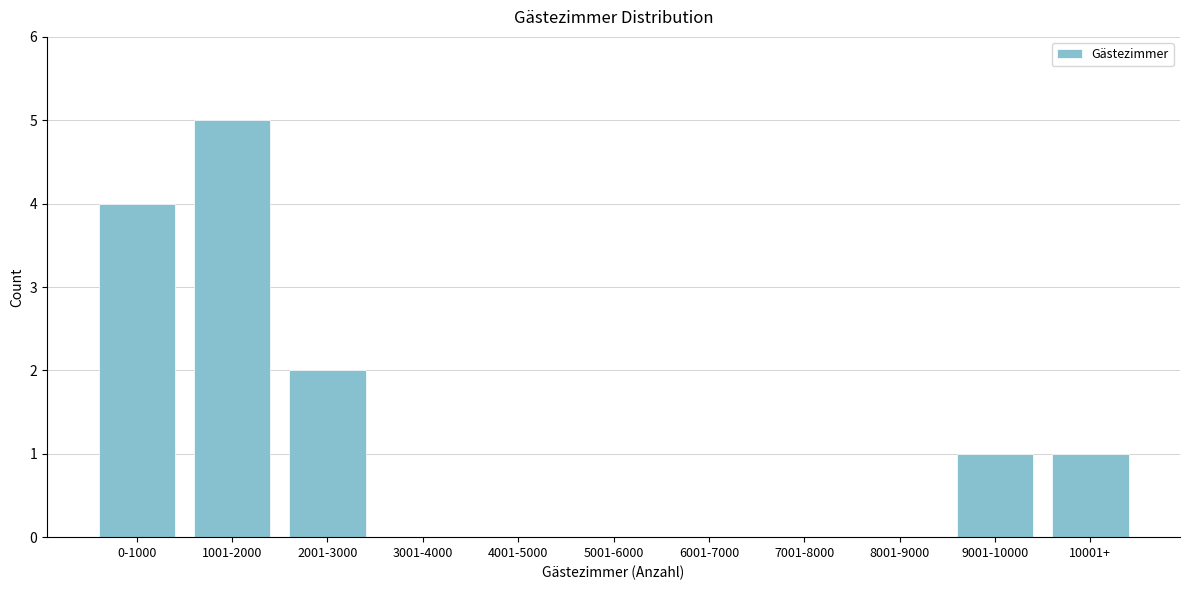

Reading left to right, transcribe all the data shown in this chart.

0-1000=4	1001-2000=5	2001-3000=2	3001-4000=0	4001-5000=0	5001-6000=0	6001-7000=0	7001-8000=0	8001-9000=0	9001-10000=1	10001+=1